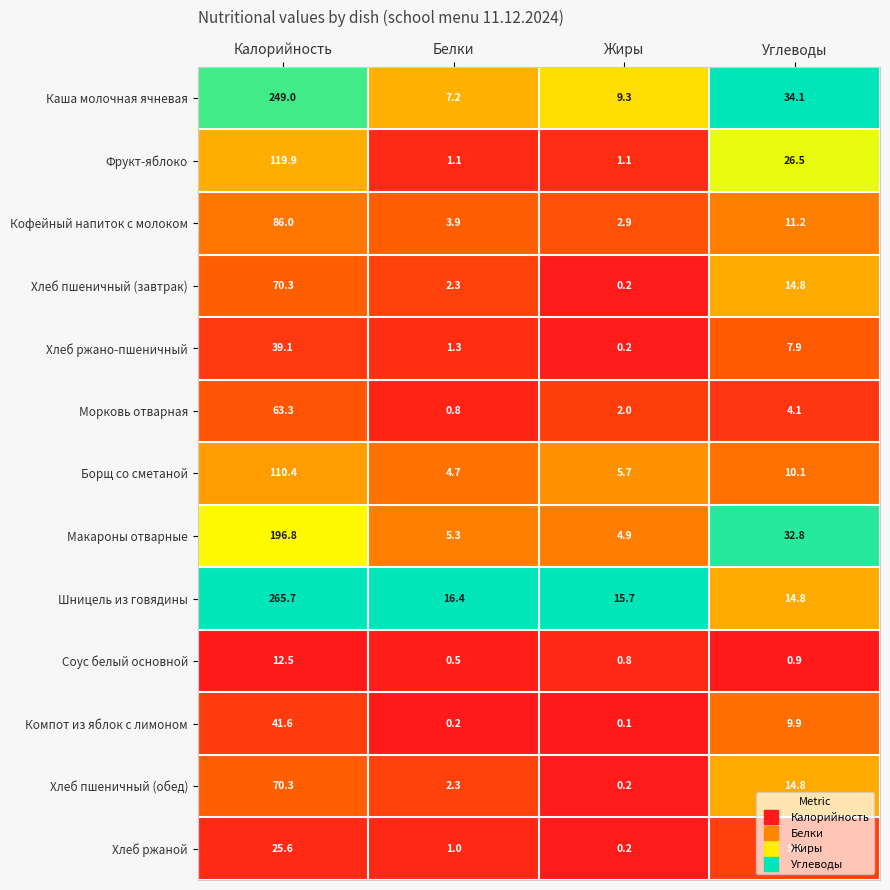

True or false: Шницель из говядины has a value of 430.6 at Калорийность.

False